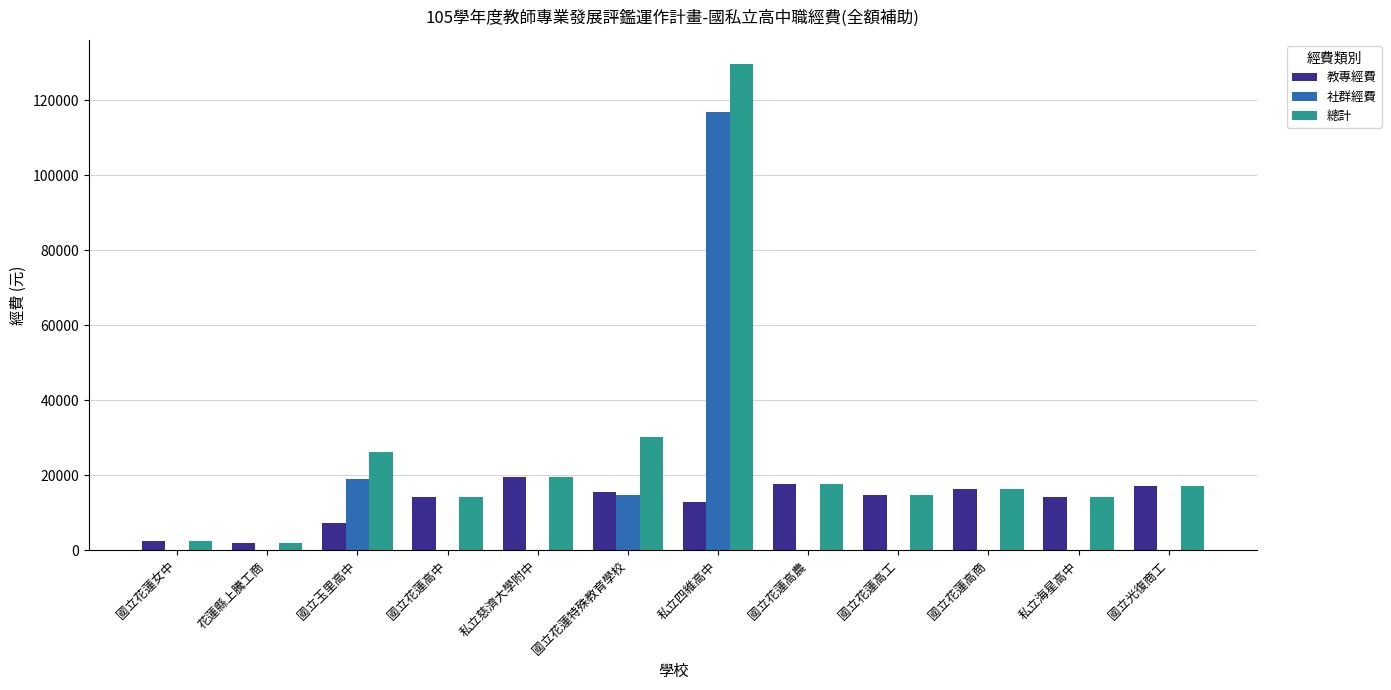

Is it true that 教專經費 equals 8764 at 國立光復商工?

False